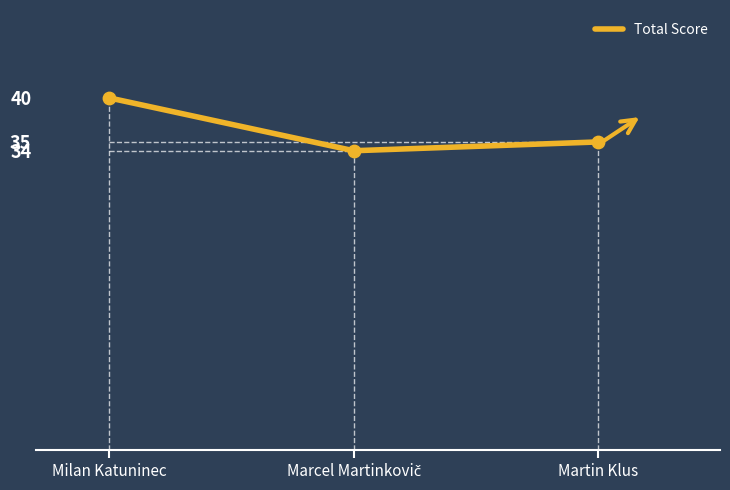

Which has a higher value, Milan Katuninec or Martin Klus?

Milan Katuninec